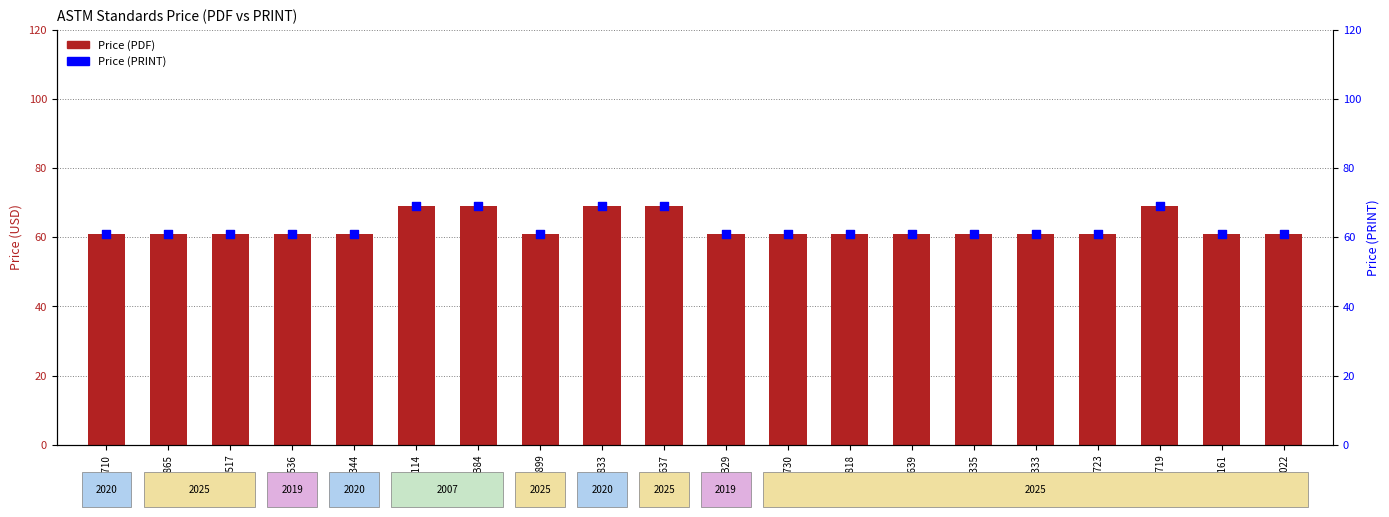

Which series reaches the minimum Y coordinate?

Price (PDF)